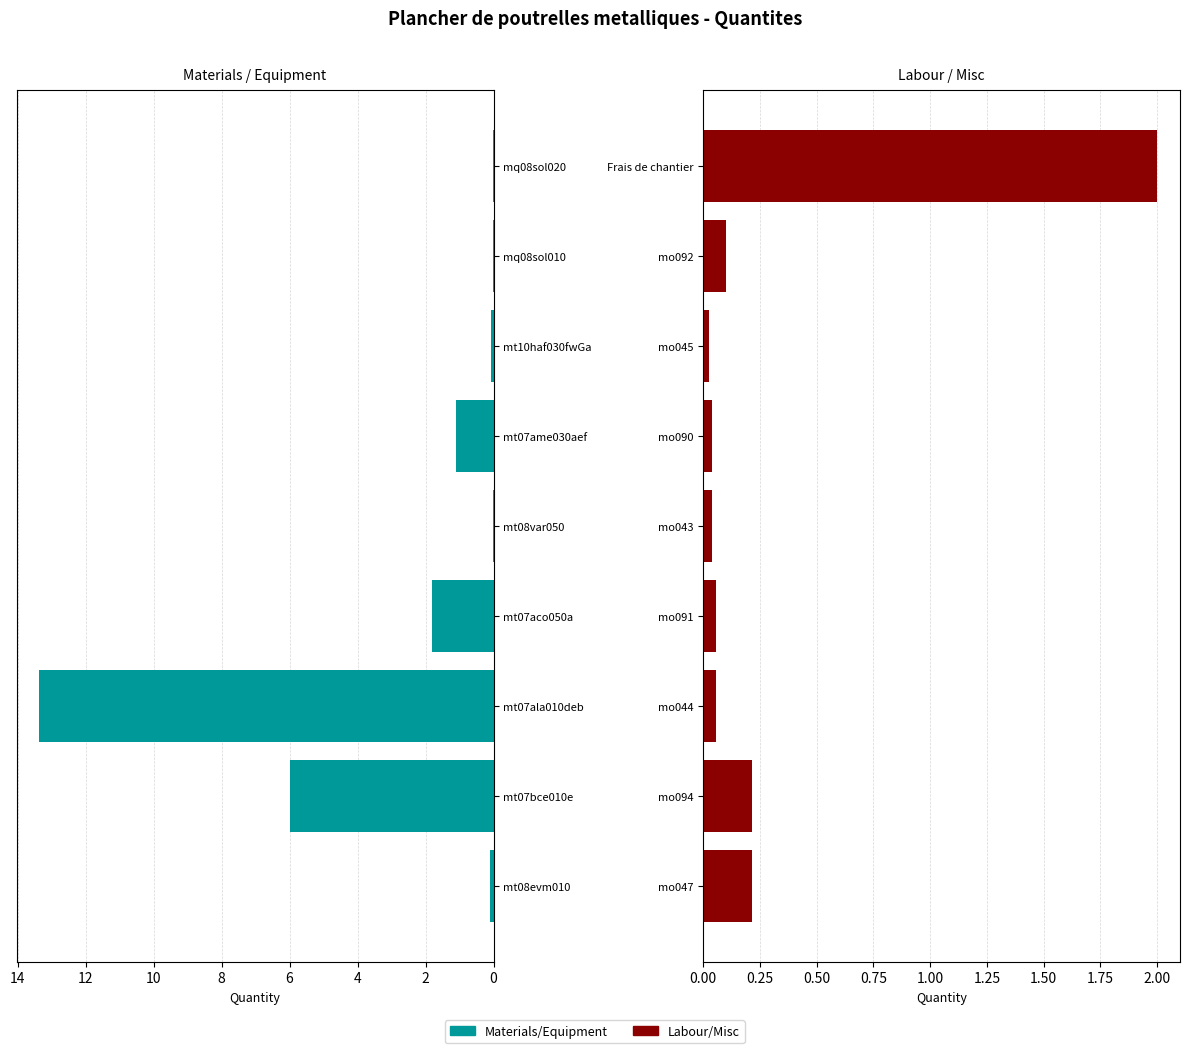

What is the average value of the Materials/Equipment series?

2.5